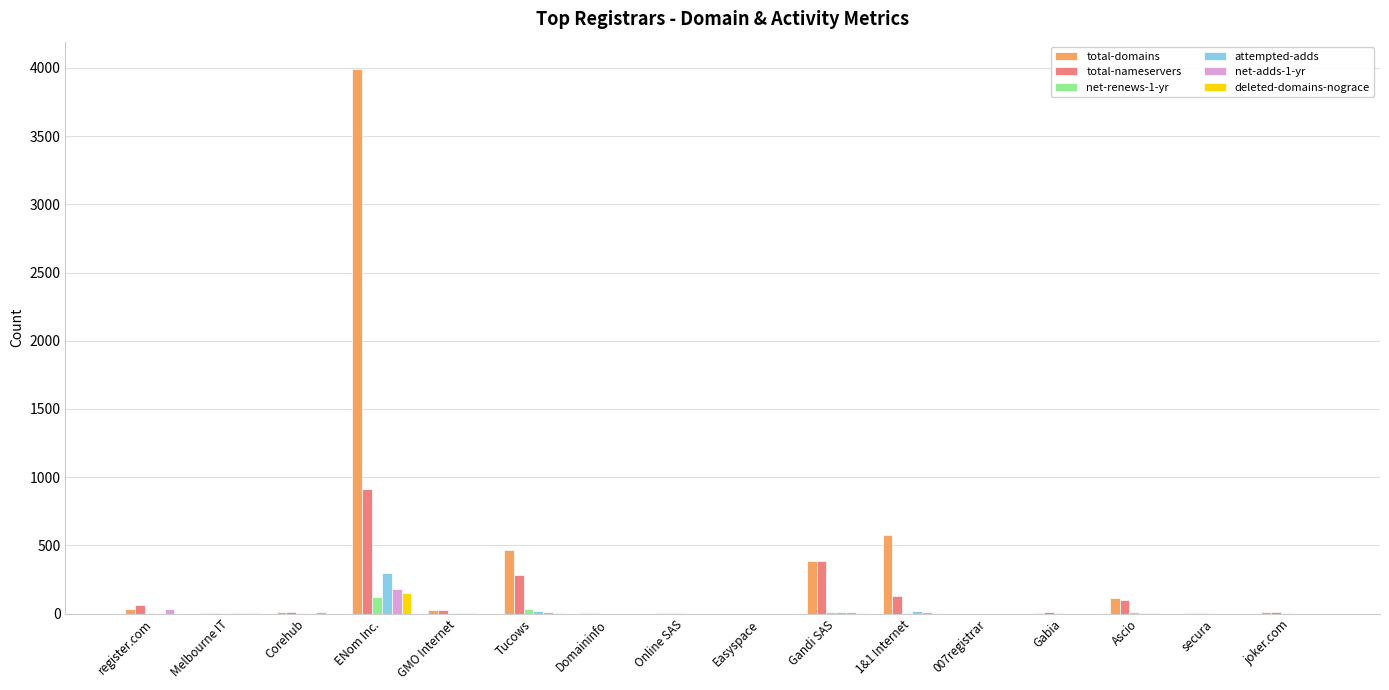

What is the sum of all total-nameservers values?

1953